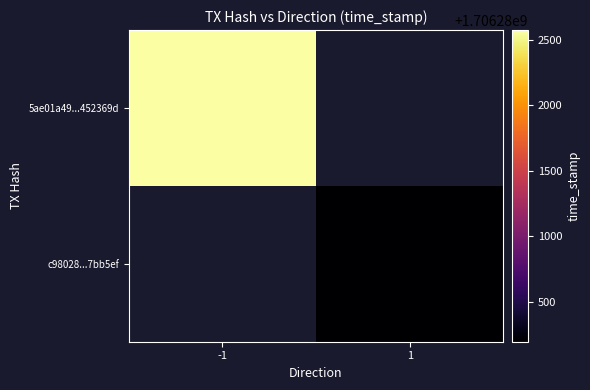

Count the number of categories in the chart.

2